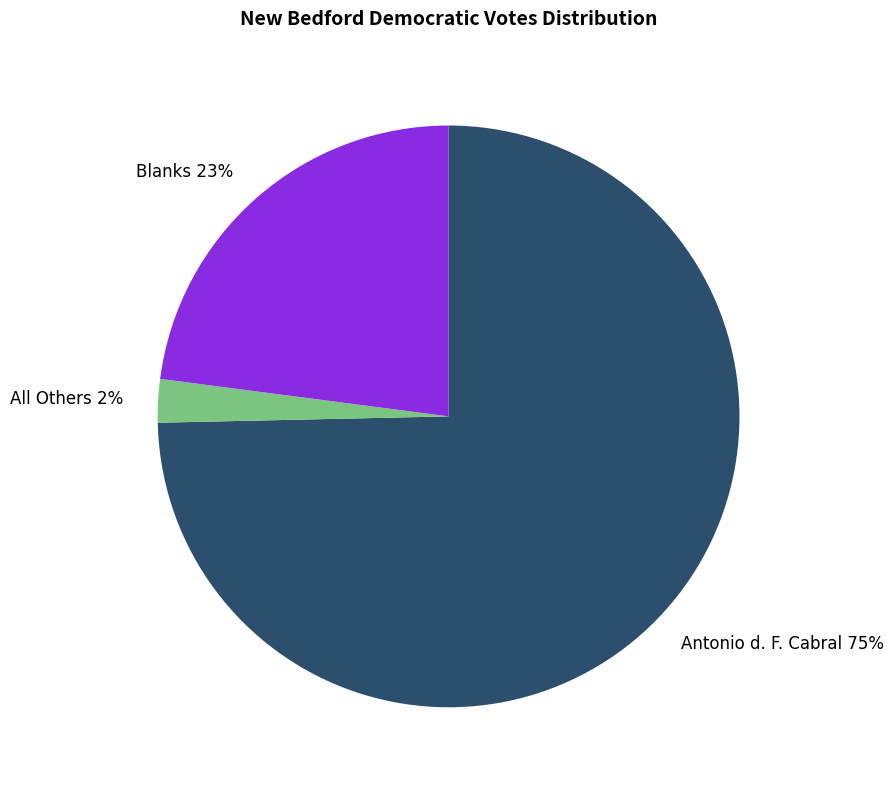

Which category has the biggest portion of the pie?

Antonio d. F. Cabral